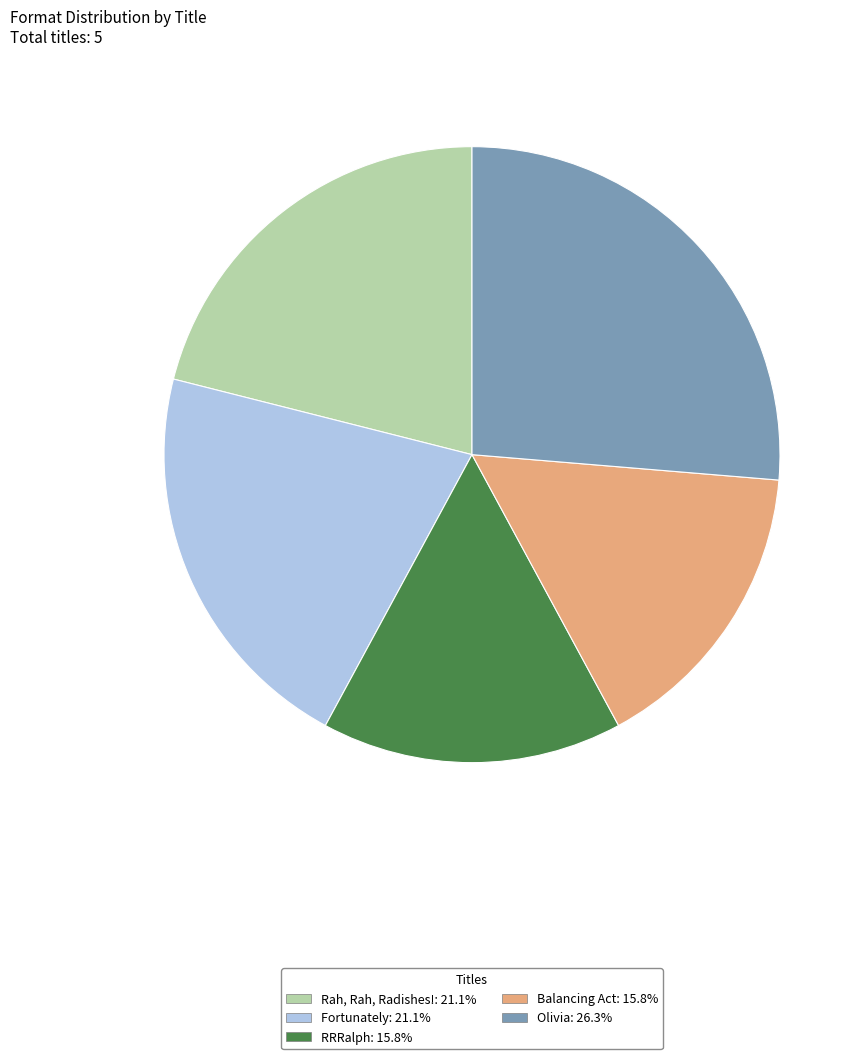

What is the ratio of the value at RRRalph to the value at Balancing Act?

1.0